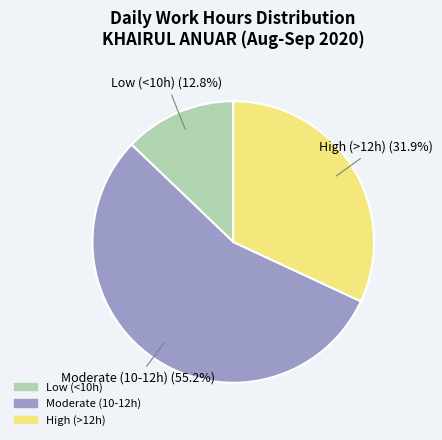

Is there any slice that represents more than half of the pie?

Yes